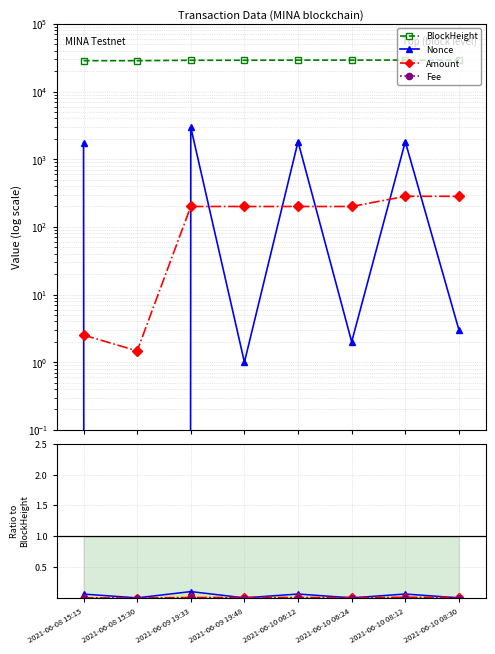

How many positive values does the Nonce series have?

7